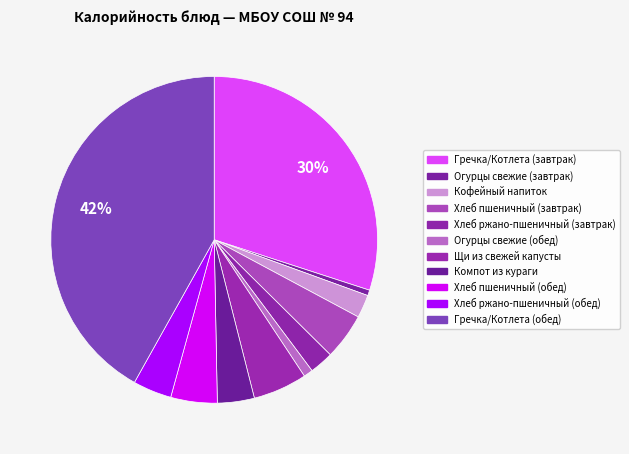

Between Огурцы свежие (обед) and Хлеб ржано-пшеничный (обед), which is larger?

Хлеб ржано-пшеничный (обед)